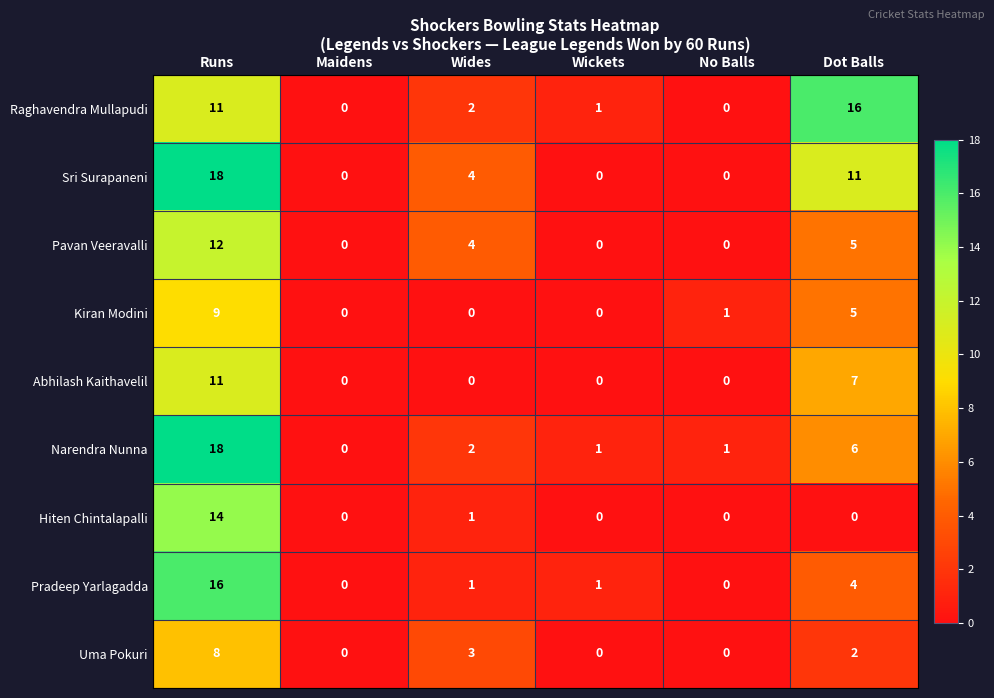

At how many categories does at least one series exceed 15?

2